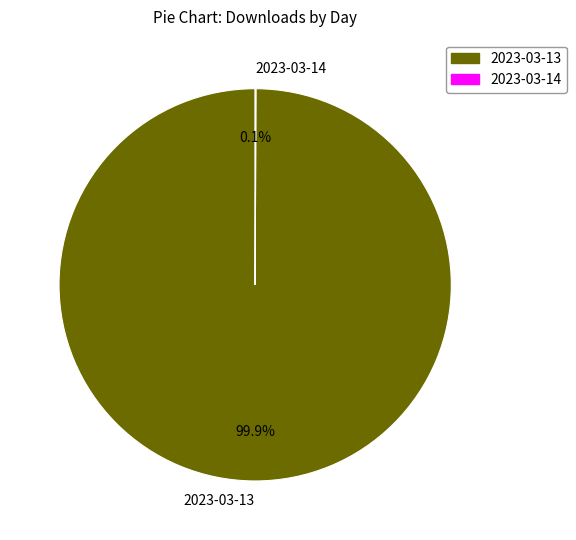

Which slice represents more than half of the pie?

2023-03-13